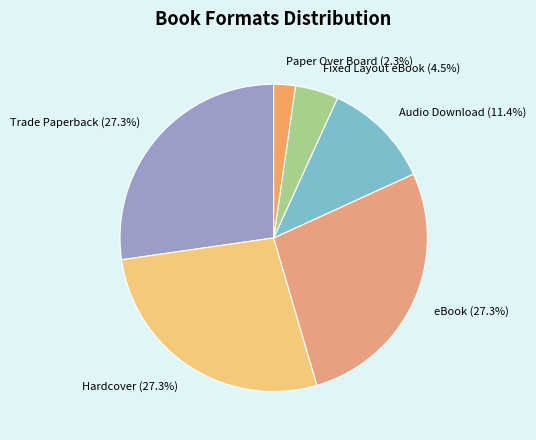

What portion of the pie excludes Trade Paperback?

72.7%